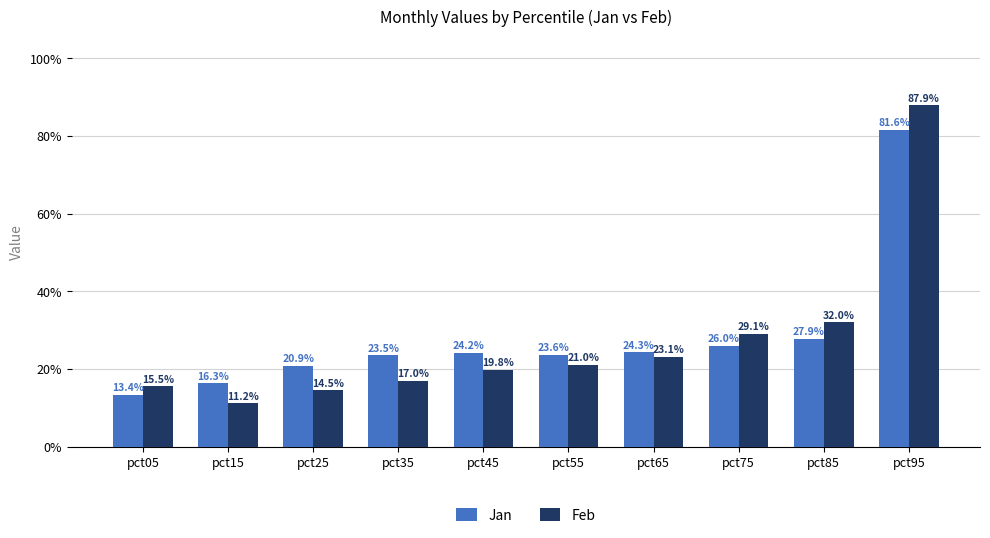

The Jan series shows 0.2 at pct25. True or false?

True